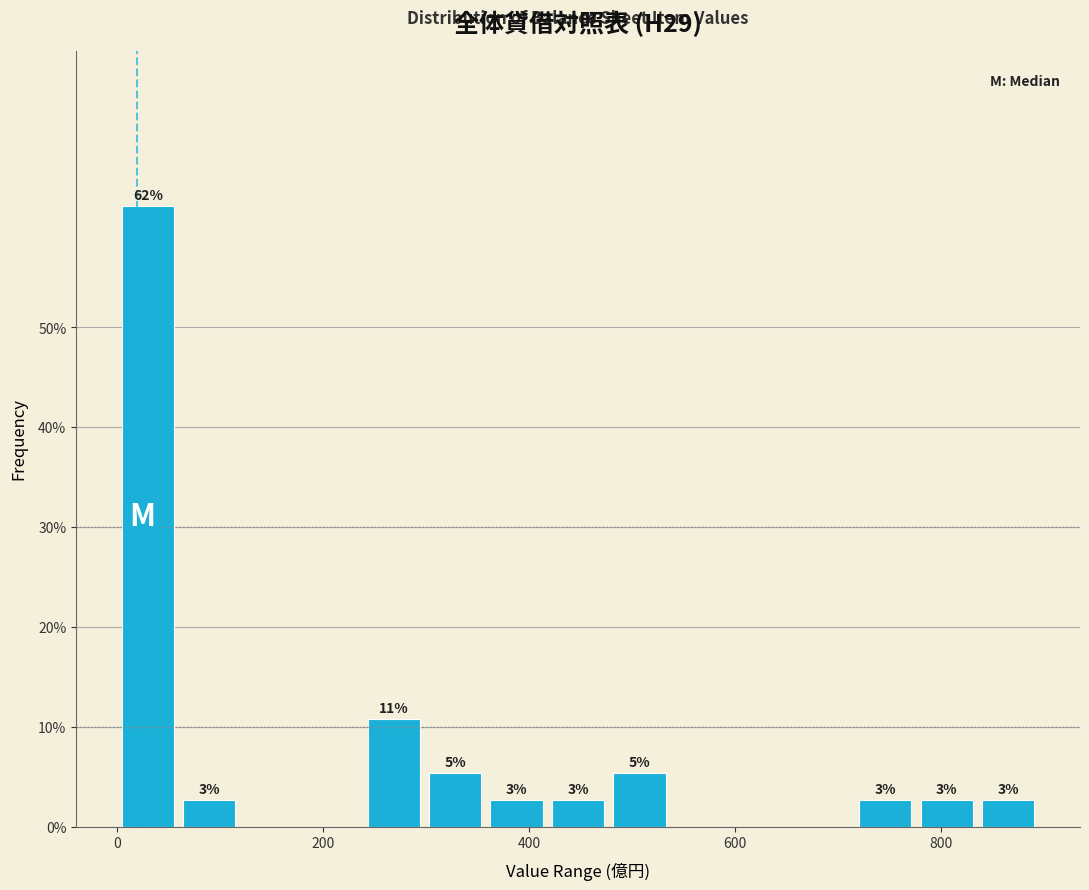

Read against the x-axis, roughly where is the centre of the tallest bar?

20